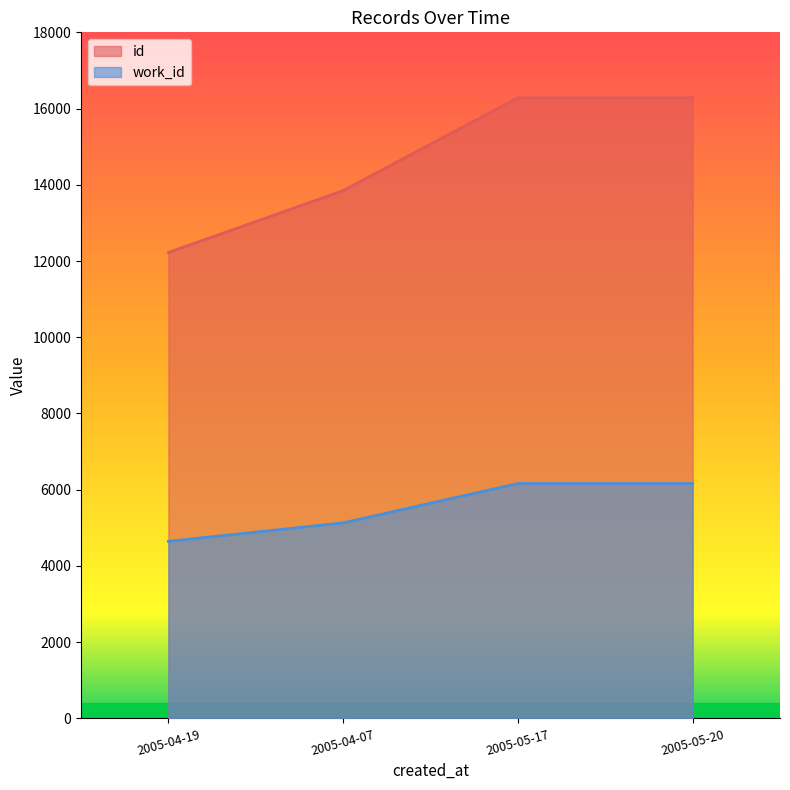

Reading right to left, what are all the values shown in this chart?

id: 16286	16285	13847	12225
work_id: 6163	6163	5130	4645